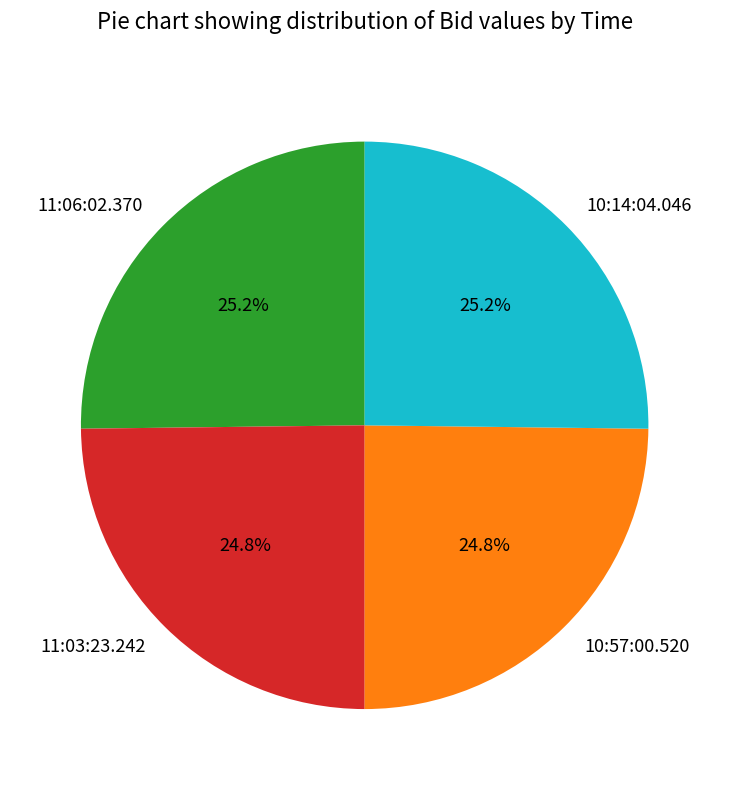

What percentage is the 11:03:23.242 slice, to the nearest percent?

25%